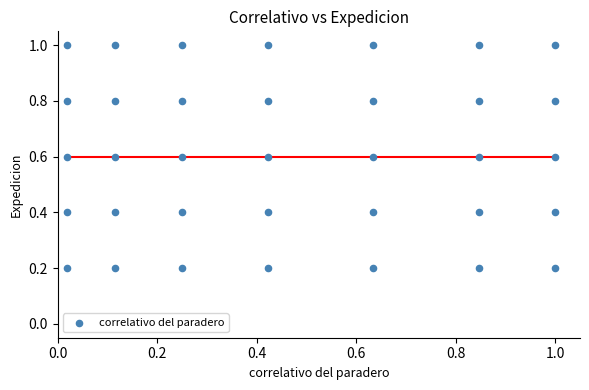

What is the range of Y values (max minus min)?

0.8